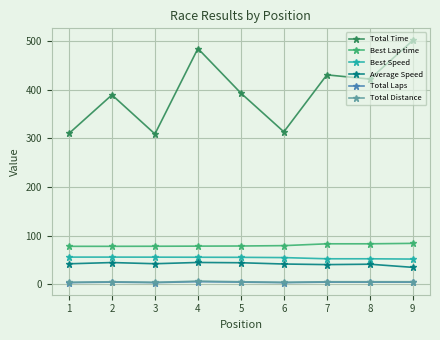

What is the value of the Total Laps point at the 8th from the left?

4.0